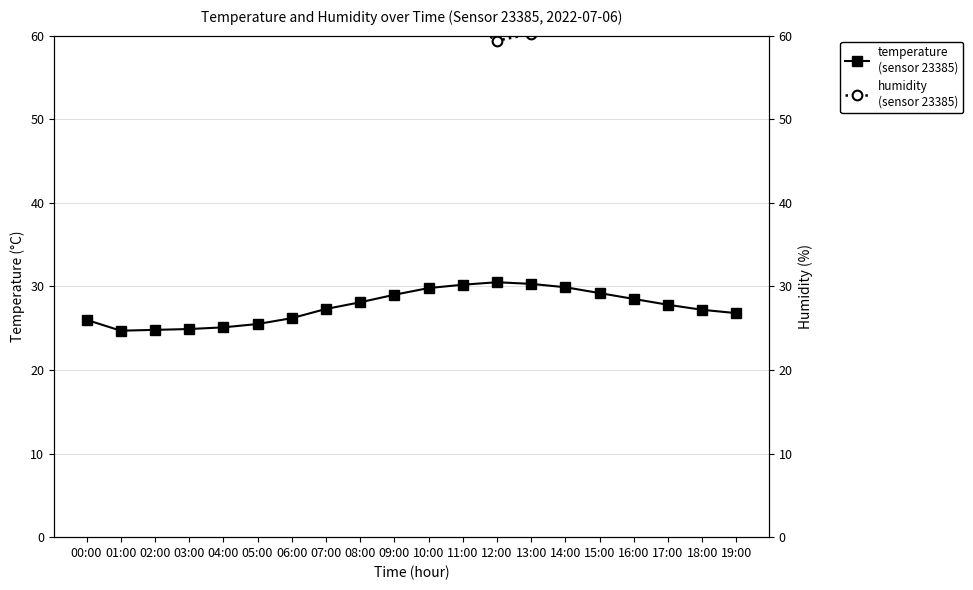

At which label is humidity
(sensor 23385) closest to 79?

18:00